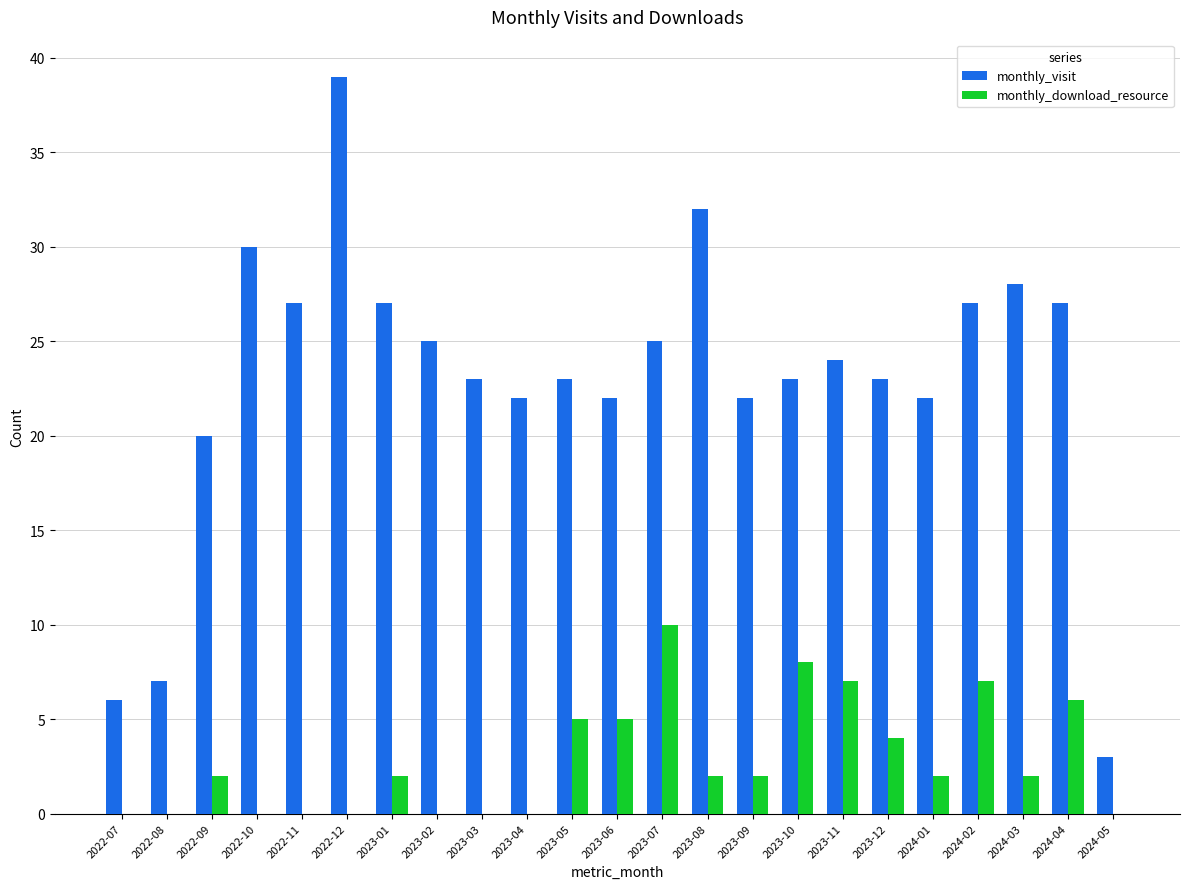

What is the maximum value shown in the chart?

39